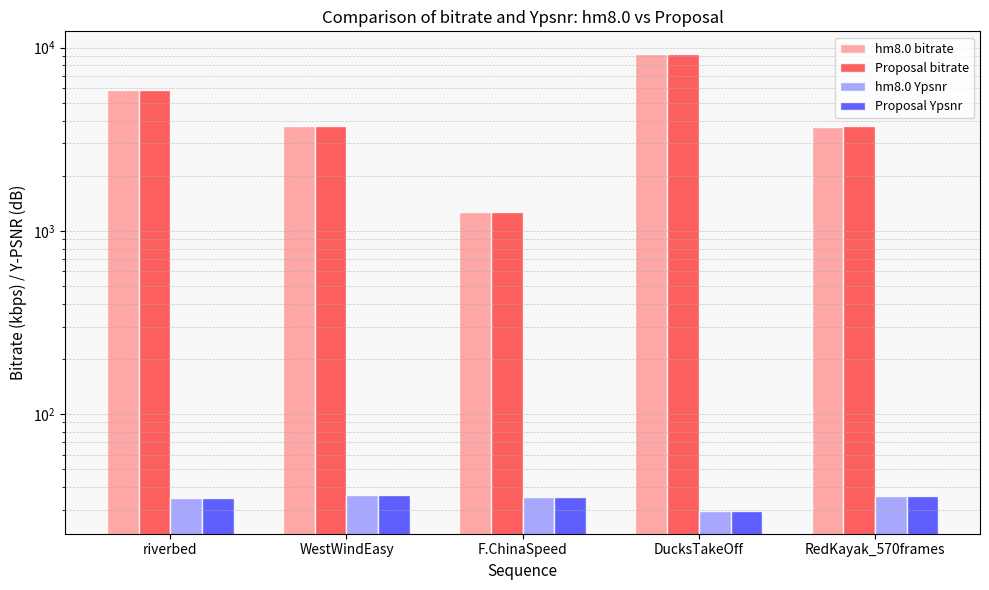

At riverbed, list the series in order from smallest to largest.

hm8.0 Ypsnr, Proposal Ypsnr, hm8.0 bitrate, Proposal bitrate